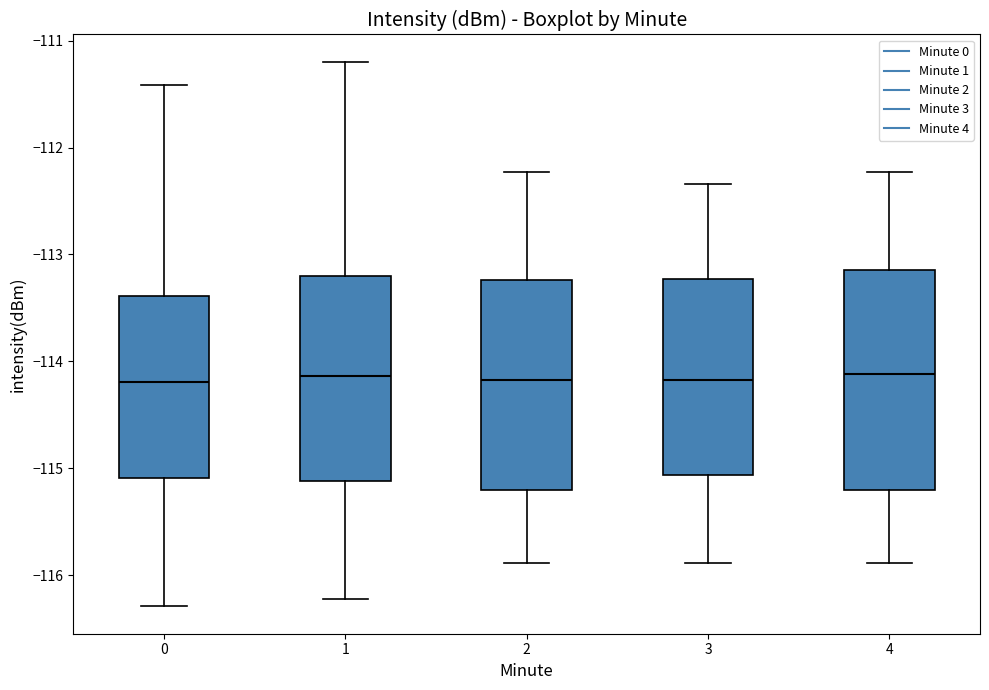

Reading left to right, read every box against the y-axis: the position of its median line, the range the box covers, and the ends of its whiskers. The values are not printed on the chart, so give them approximately, as read against the axis.

0: median -114.2, box -115.1 to -113.4, whiskers -116.3 to -111.4
1: median -114.1, box -115.1 to -113.2, whiskers -116.2 to -111.2
2: median -114.2, box -115.2 to -113.2, whiskers -115.9 to -112.2
3: median -114.2, box -115.1 to -113.2, whiskers -115.9 to -112.3
4: median -114.1, box -115.2 to -113.1, whiskers -115.9 to -112.2